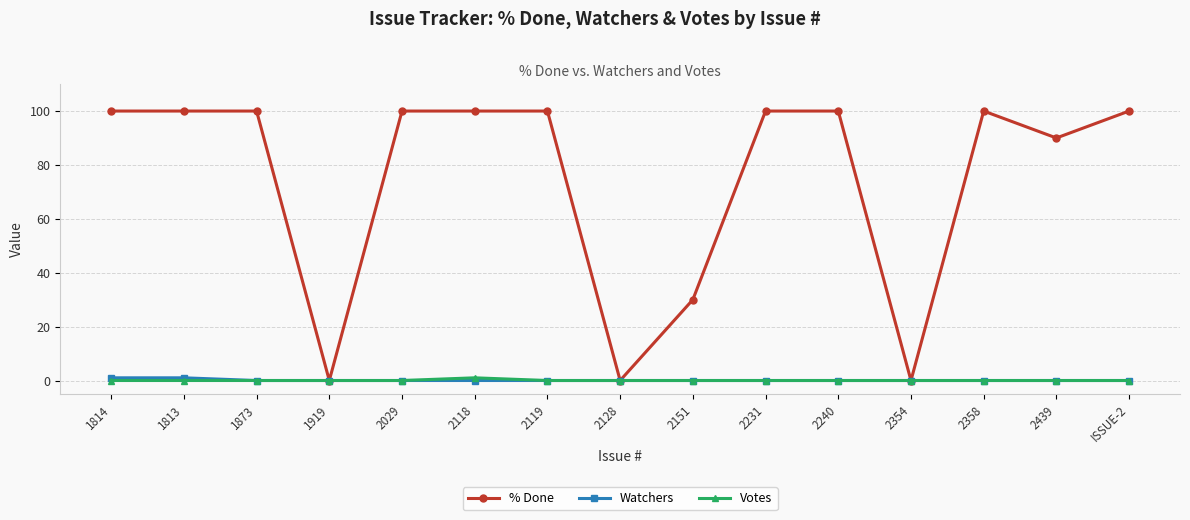

What is the spread (max minus min) of values at ISSUE-2?

100